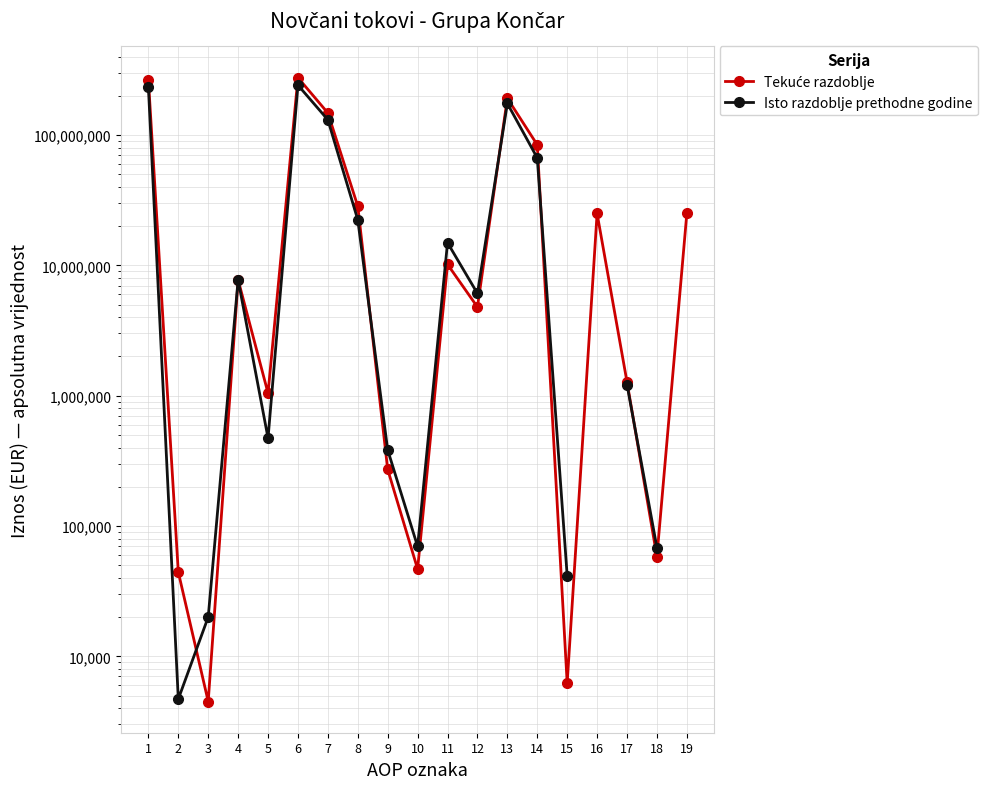

How many data points in Isto razdoblje prethodne godine are above 7743901?

7